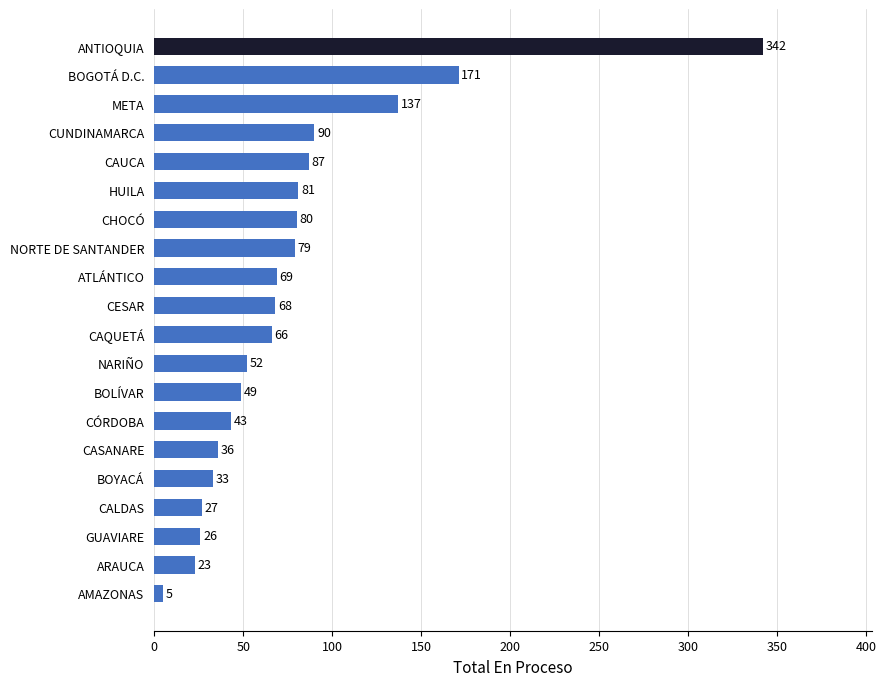

What is the greatest value displayed?

342